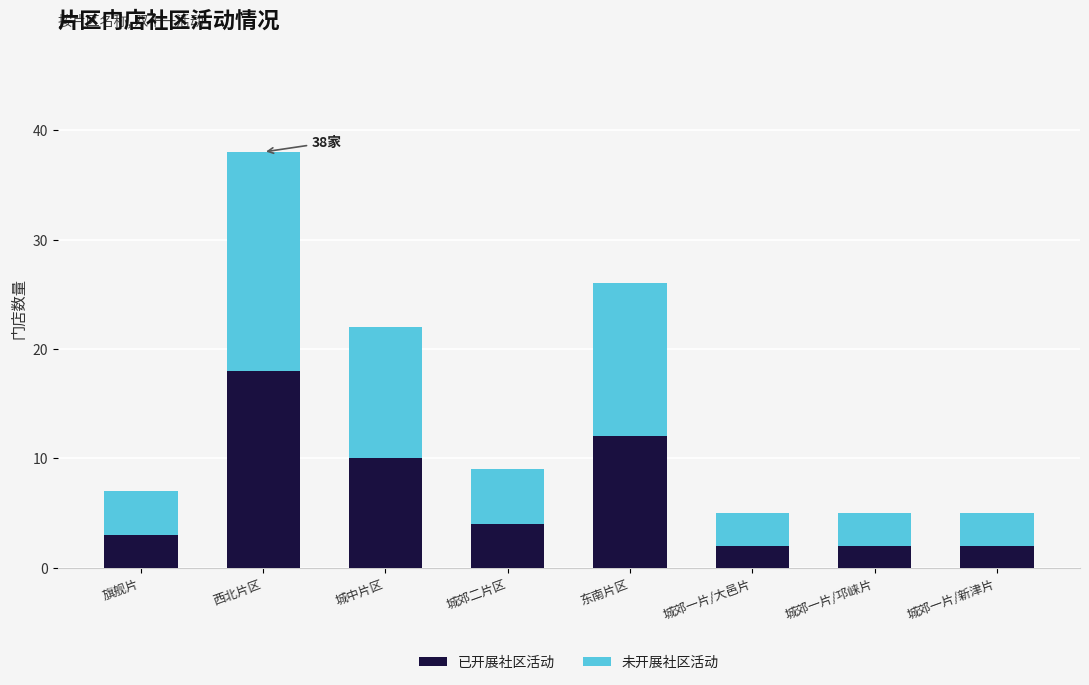

At which category is the sum across all series the highest?

西北片区